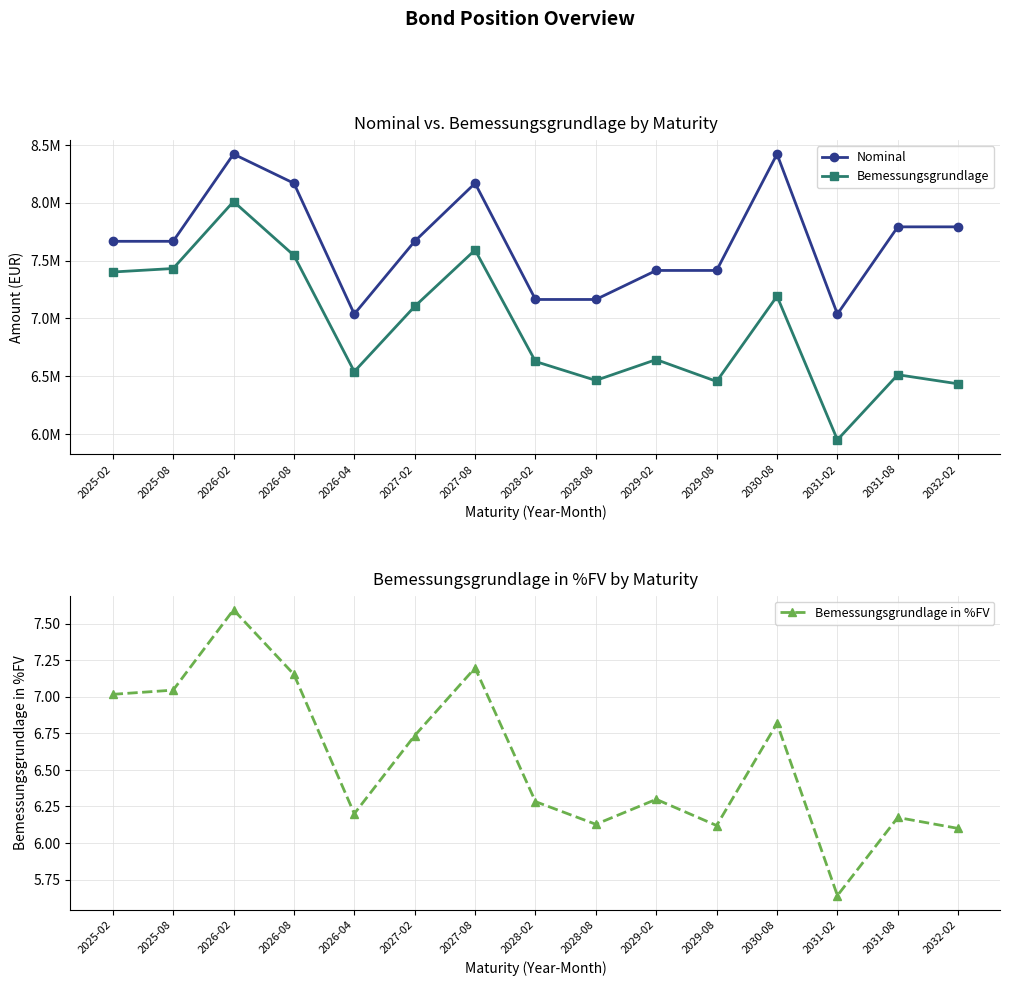

What is the sum of all Bemessungsgrundlage values?

103908288.1